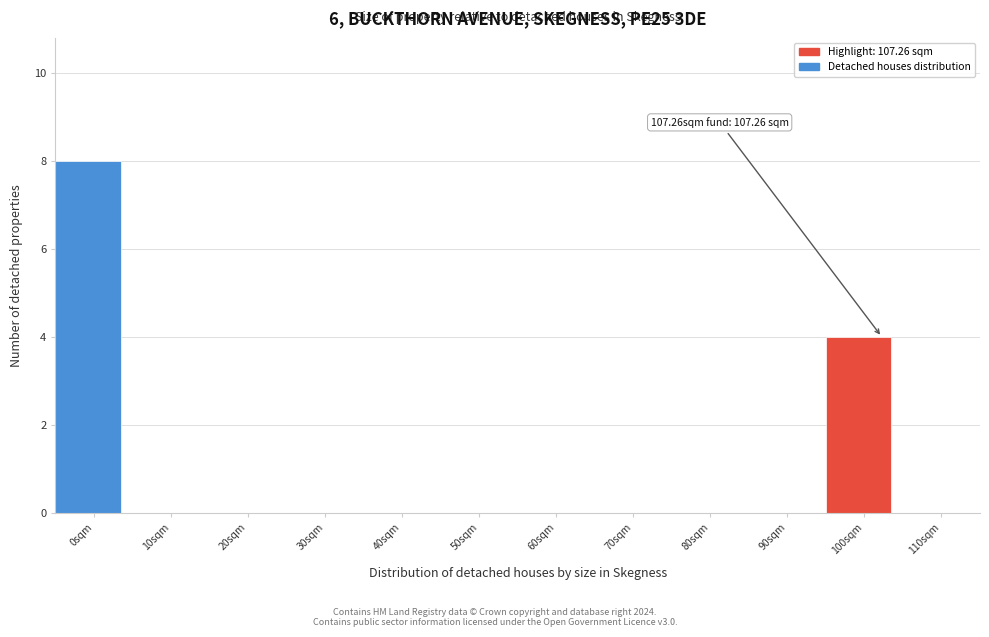

Reading right to left, extract all data points from this chart.

110sqm=0	100sqm=4	90sqm=0	80sqm=0	70sqm=0	60sqm=0	50sqm=0	40sqm=0	30sqm=0	20sqm=0	10sqm=0	0sqm=8